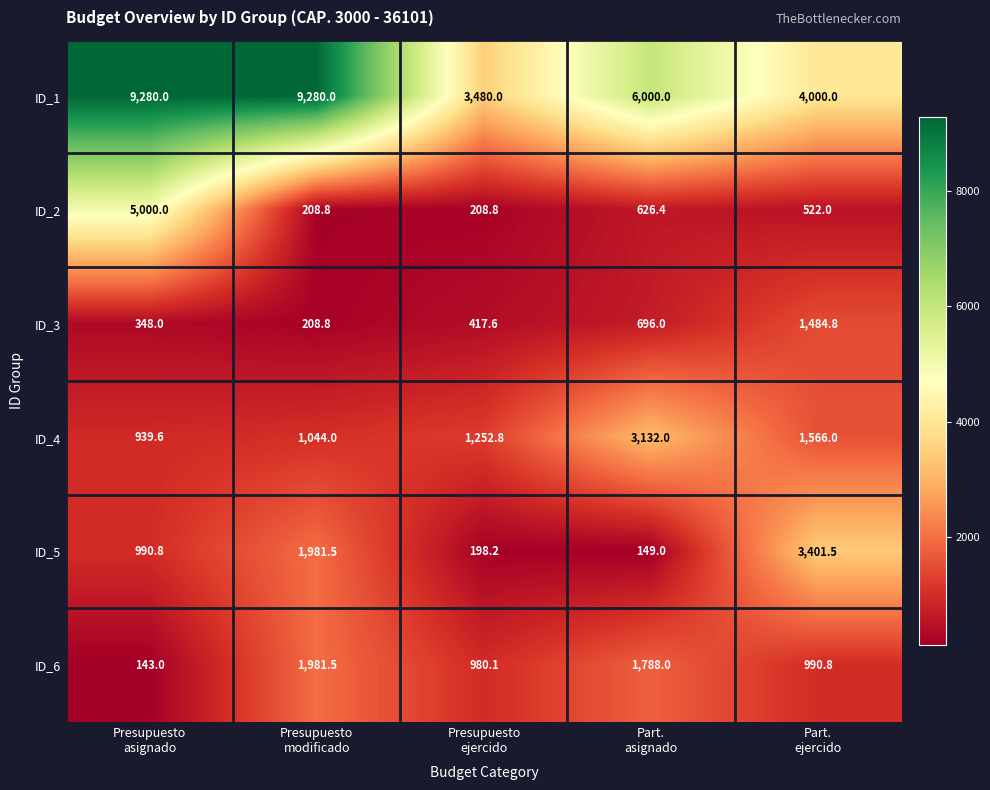

How many series are shown in this chart?

6